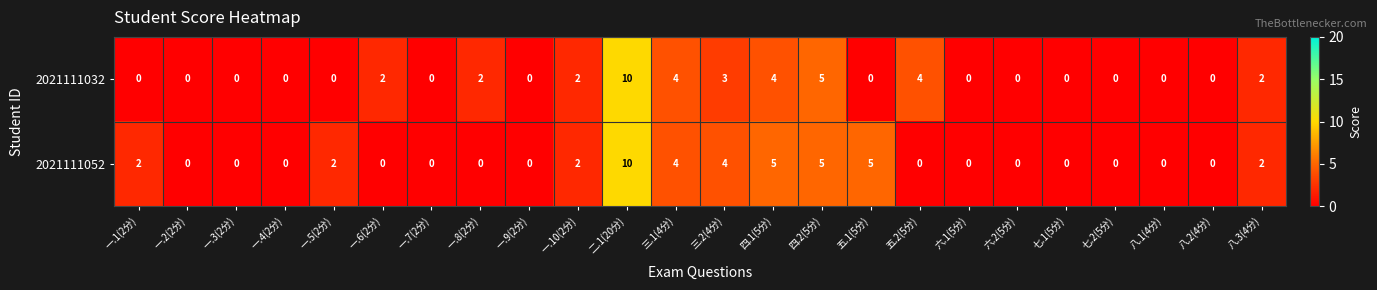

At 一.5(2分), list the series in order from largest to smallest.

2021111052, 2021111032